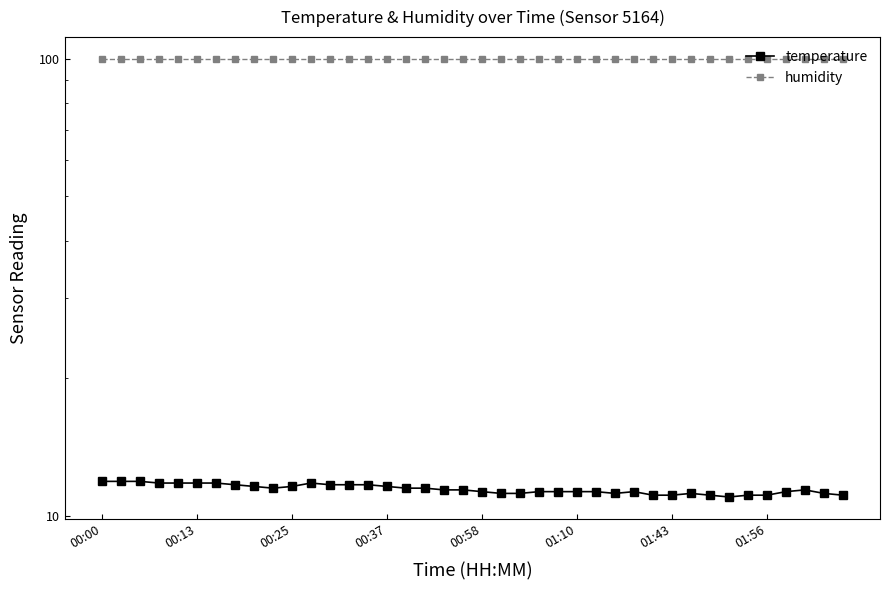

How many lines are shown in the chart?

2